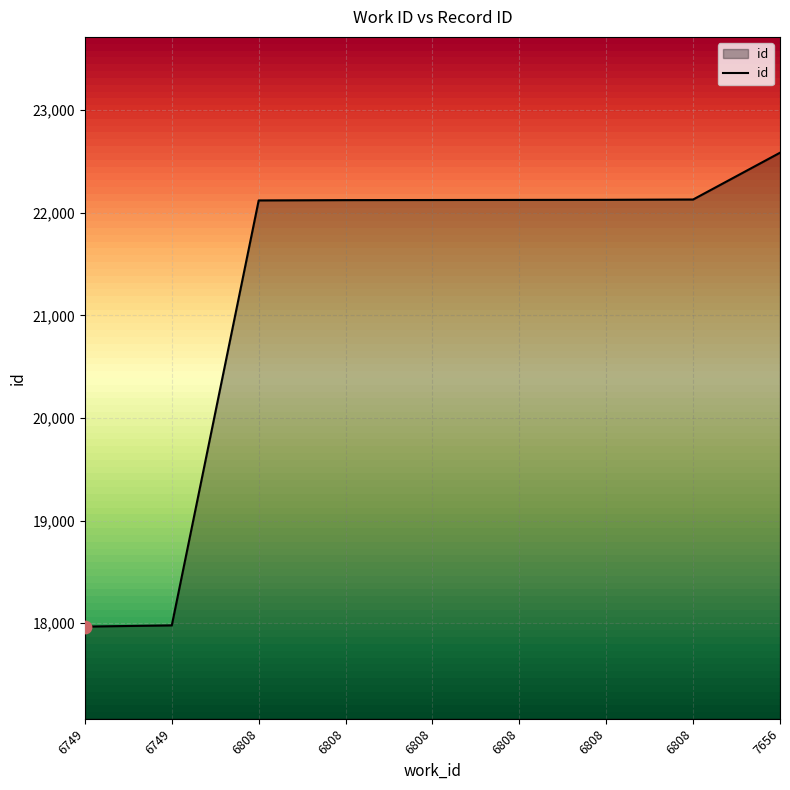

Between 7656 and 6808, which is larger?

7656